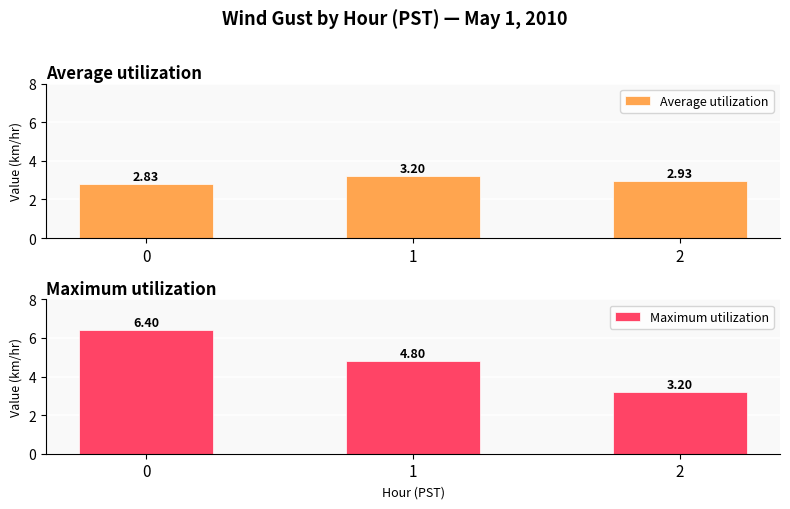

Reading left to right, extract all data points from this chart.

Average utilization: 2.8	3.2	2.9
Maximum utilization: 6.4	4.8	3.2